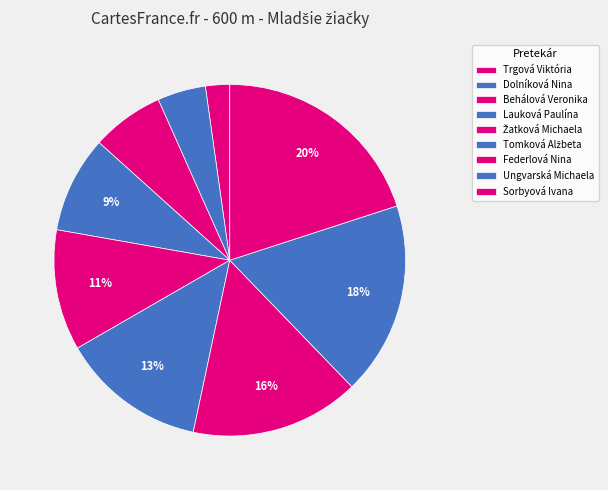

What percentage is the Sorbyová Ivana slice, to the nearest percent?

20%